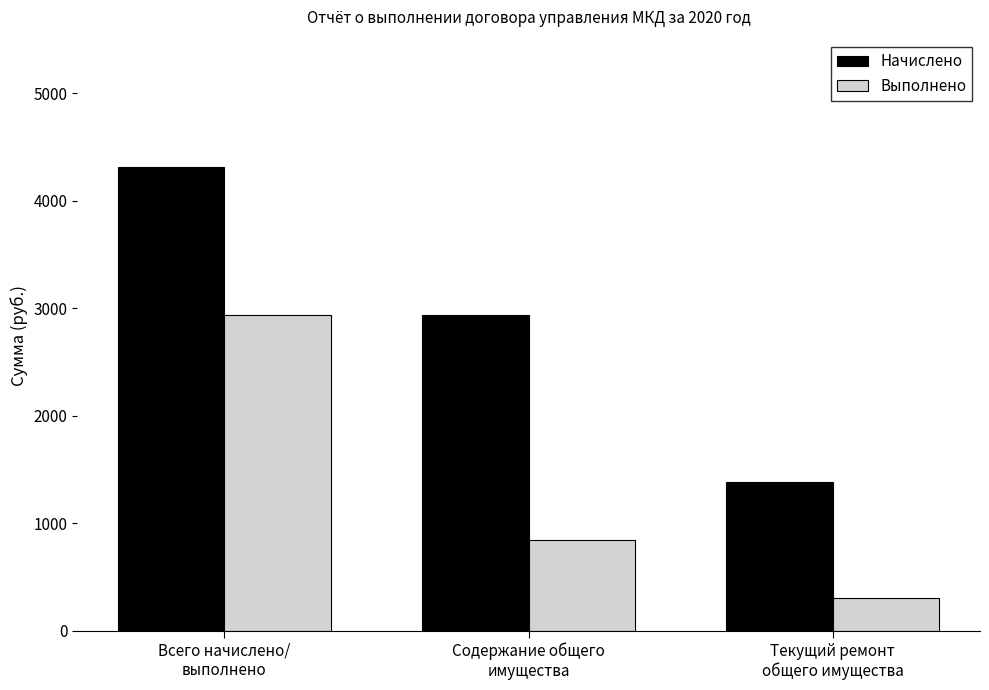

Which series has the widest spread of values?

Начислено